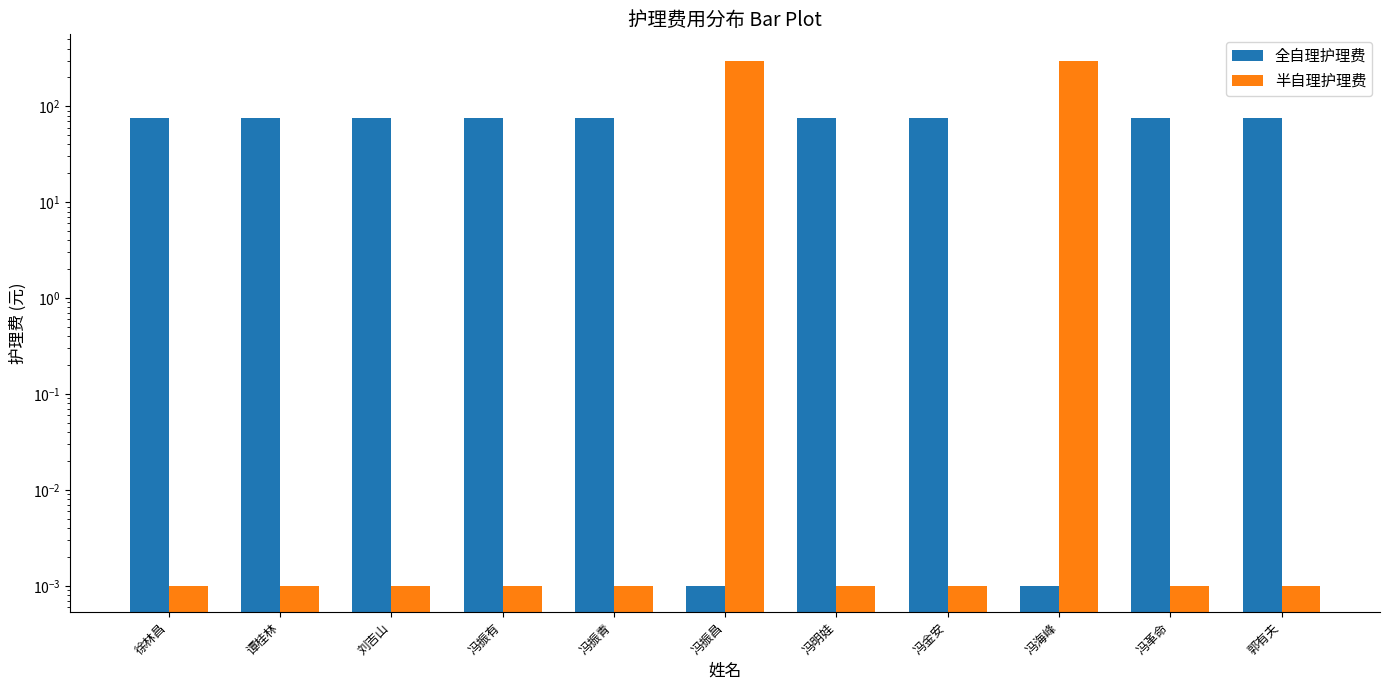

Reading left to right, extract all data points from this chart.

全自理护理费: 75.0	75.0	75.0	75.0	75.0	0.0	75.0	75.0	0.0	75.0	75.0
半自理护理费: 0.0	0.0	0.0	0.0	0.0	300.0	0.0	0.0	300.0	0.0	0.0